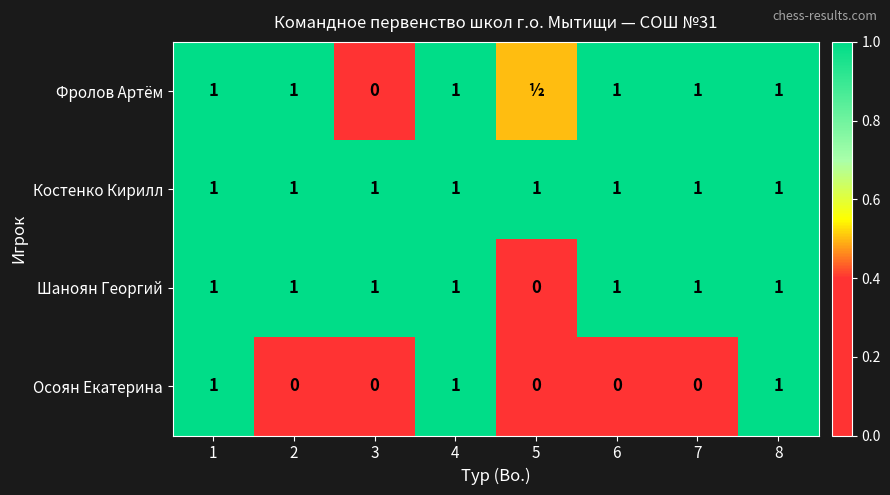

The value of Шаноян Георгий at 6 is 1.0. True or false?

True